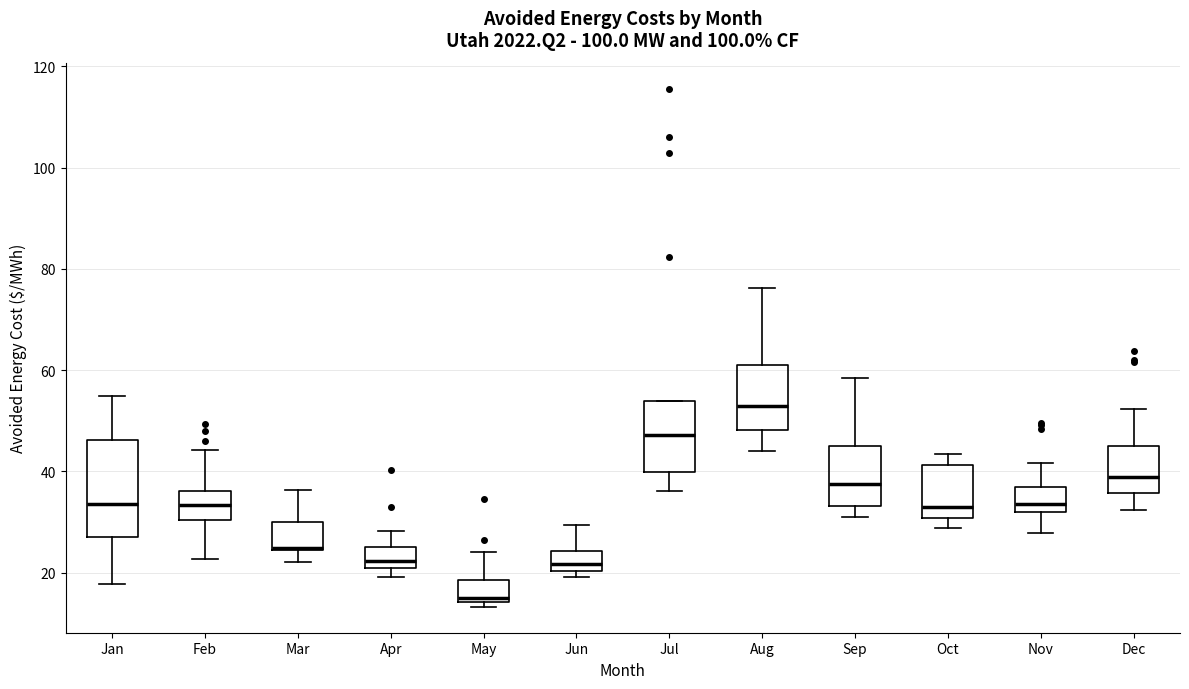

Which box's median line is the highest?

Aug